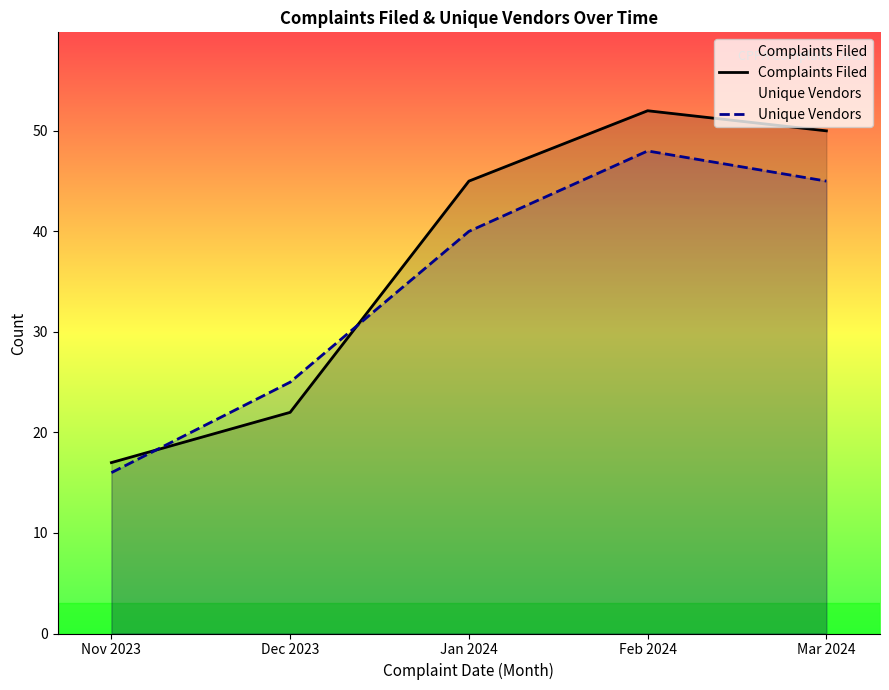

What are all the series names shown in the legend?

Complaints Filed, Unique Vendors